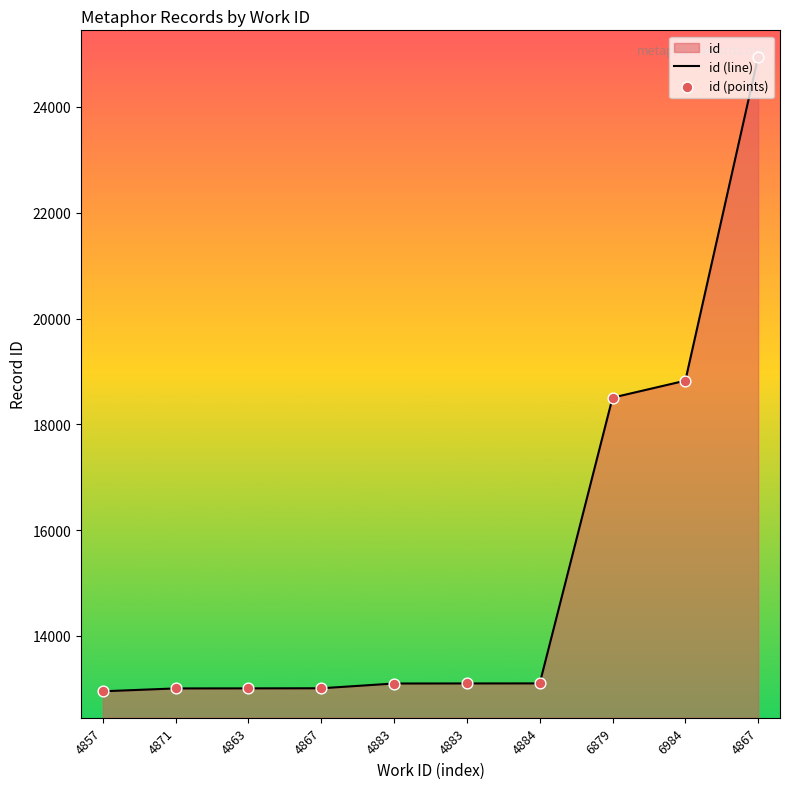

At which category is the sum across all series the highest?

4867